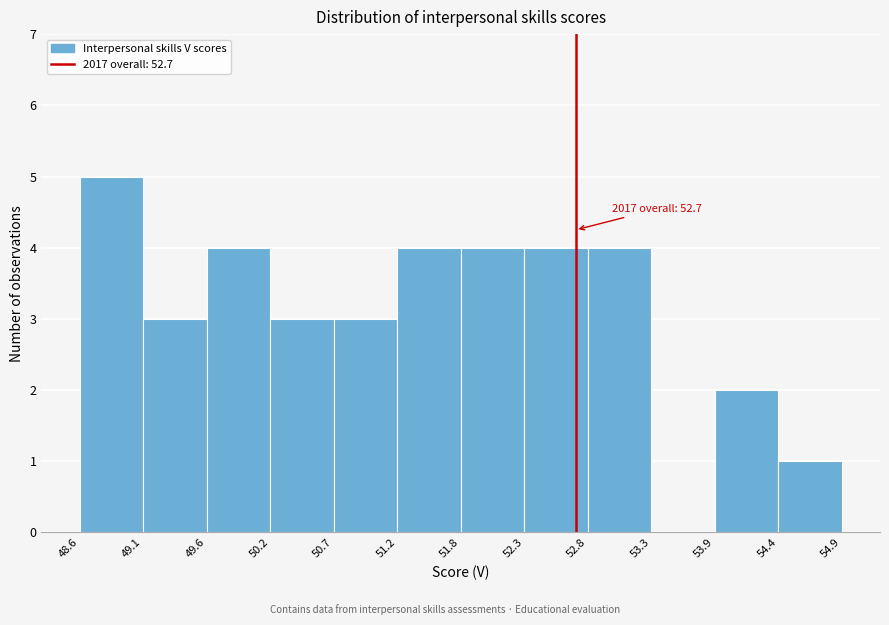

Which range on the x-axis has the tallest bar?

48.6 to 49.1